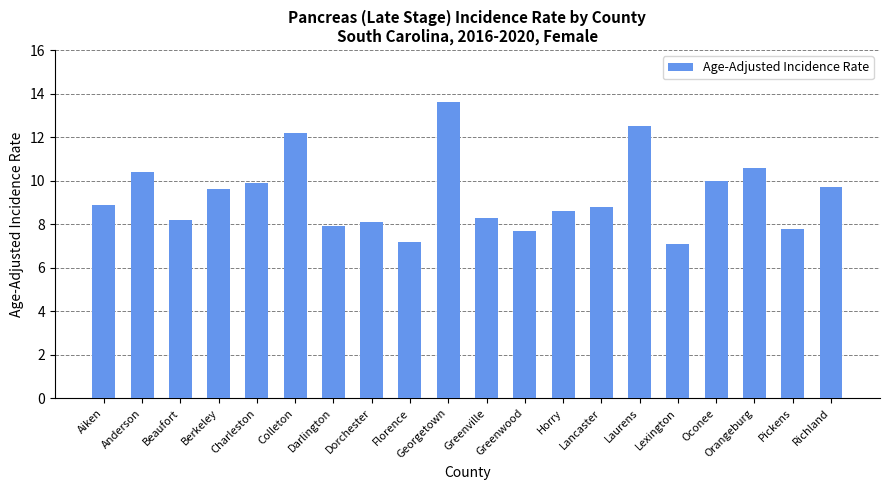

Reading left to right, what are all the values shown in this chart?

Aiken=8.9	Anderson=10.4	Beaufort=8.2	Berkeley=9.6	Charleston=9.9	Colleton=12.2	Darlington=7.9	Dorchester=8.1	Florence=7.2	Georgetown=13.6	Greenville=8.3	Greenwood=7.7	Horry=8.6	Lancaster=8.8	Laurens=12.5	Lexington=7.1	Oconee=10.0	Orangeburg=10.6	Pickens=7.8	Richland=9.7